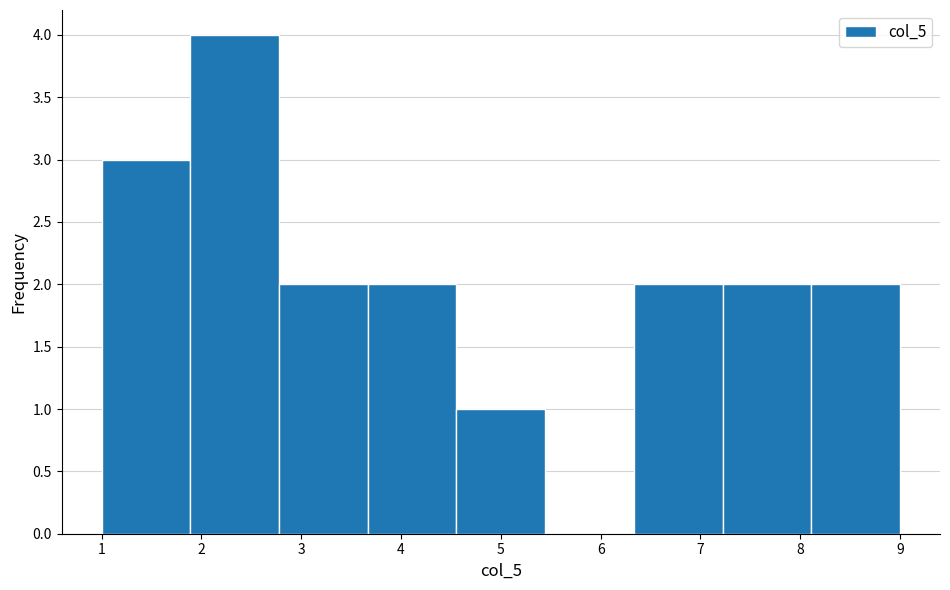

Reading left to right, transcribe this chart: for each bar, give the range it covers on the x-axis and its height. Neither the bar edges nor the heights are printed on the chart, so give them approximately, as read against the axes.

1.0 to 1.9: 3
1.9 to 2.8: 4
2.8 to 3.7: 2
3.7 to 4.6: 2
4.6 to 5.4: 1
5.4 to 6.3: 0
6.3 to 7.2: 2
7.2 to 8.1: 2
8.1 to 9.0: 2